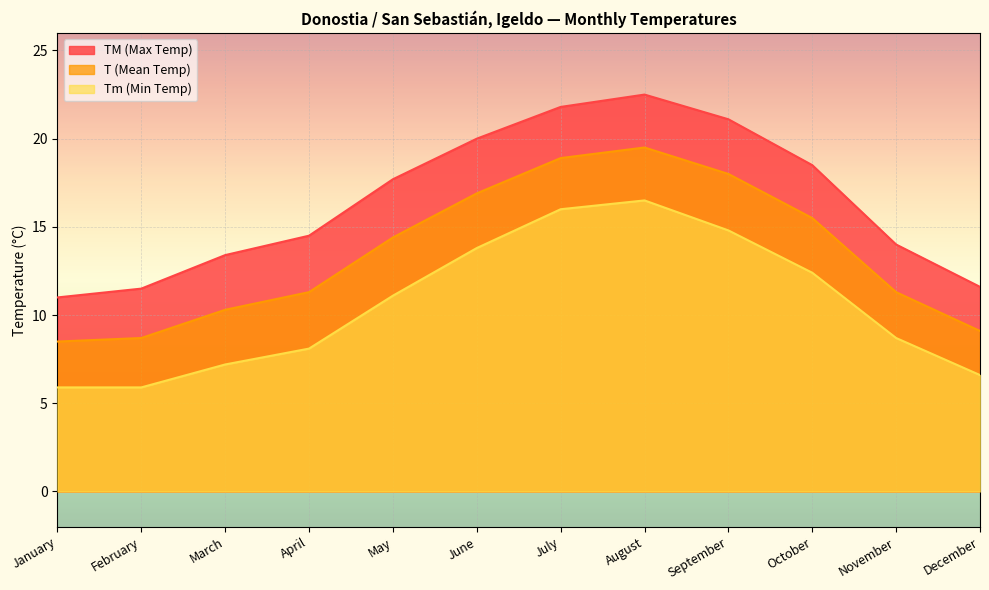

True or false: TM (Max Temp) and T (Mean Temp) cross at least once.

False